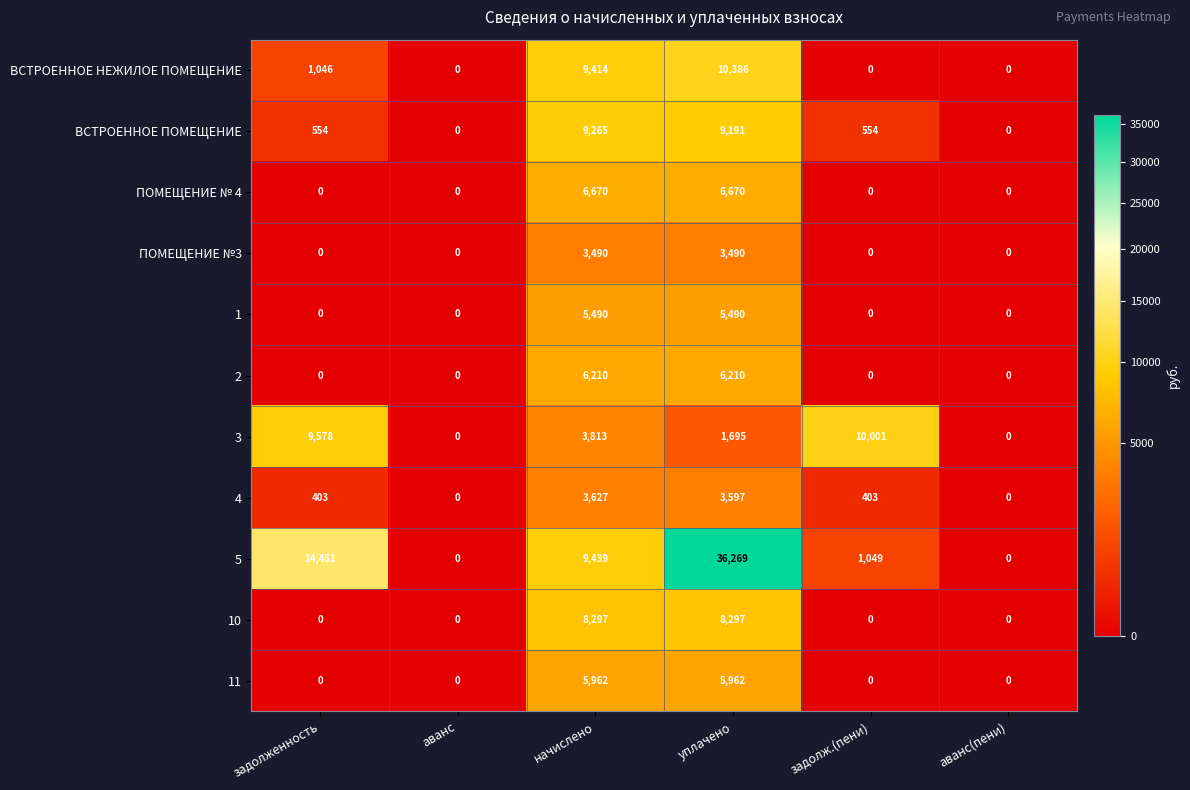

What is the maximum value shown in the chart?

36269